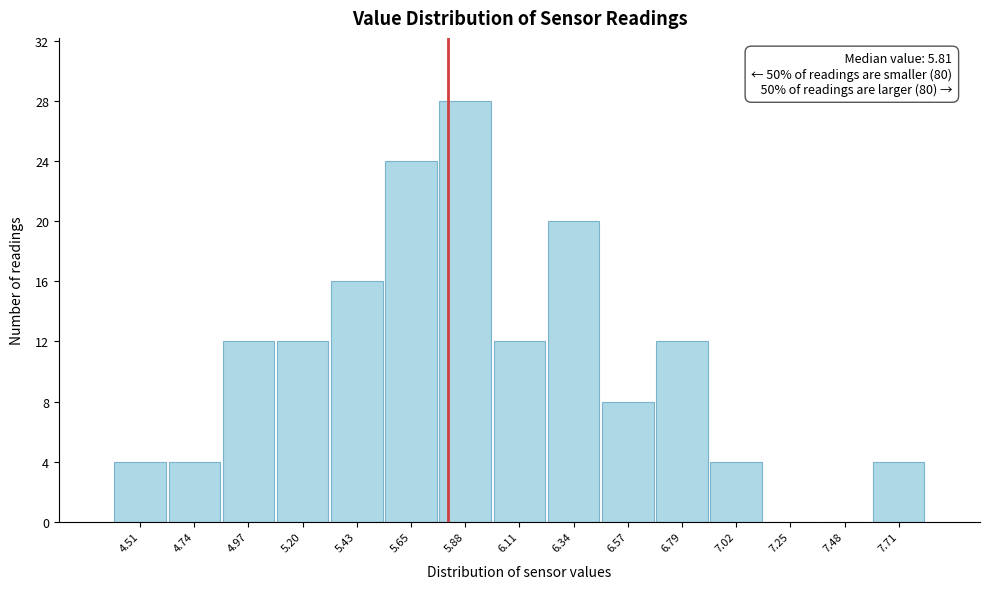

Over which range of the x-axis is the bar tallest?

5.75 to 6.00